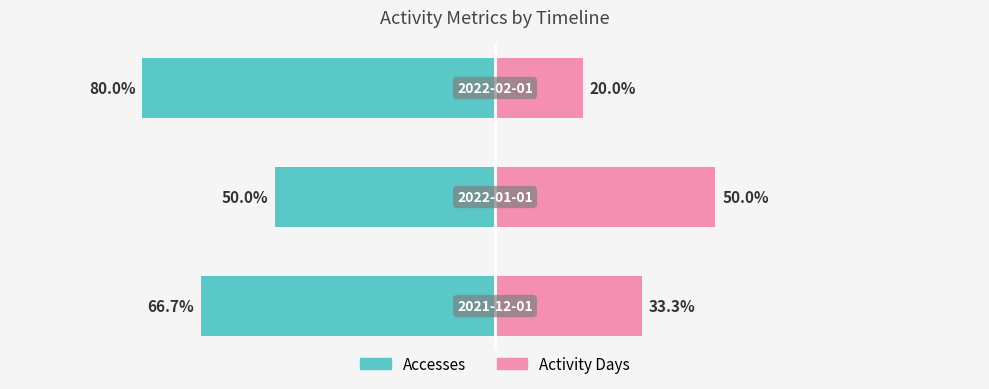

True or false: Activity Days has a value of 29.6 at 1.

False